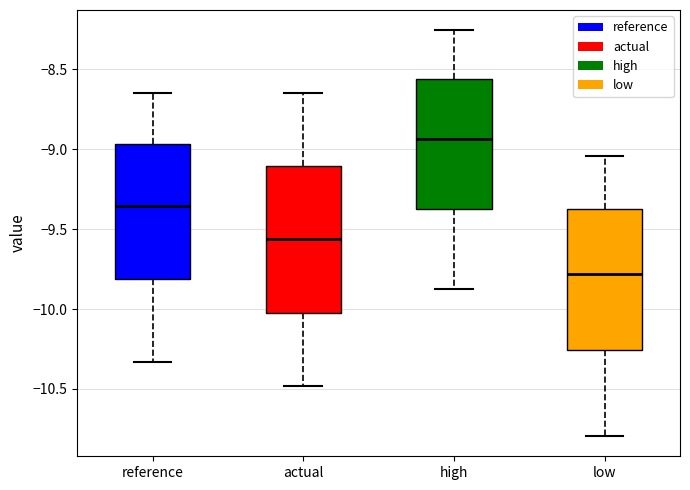

Reading left to right, transcribe this box plot: for each box, give where its median line is, the range the box spans, and where its two whiskers end, as read against the y-axis. The values are not printed on the chart, so give them approximately, as read against the axis.

reference: median -9.35, box -9.80 to -8.95, whiskers -10.35 to -8.65
actual: median -9.55, box -10.00 to -9.10, whiskers -10.50 to -8.65
high: median -8.95, box -9.35 to -8.55, whiskers -9.85 to -8.25
low: median -9.80, box -10.25 to -9.40, whiskers -10.80 to -9.05